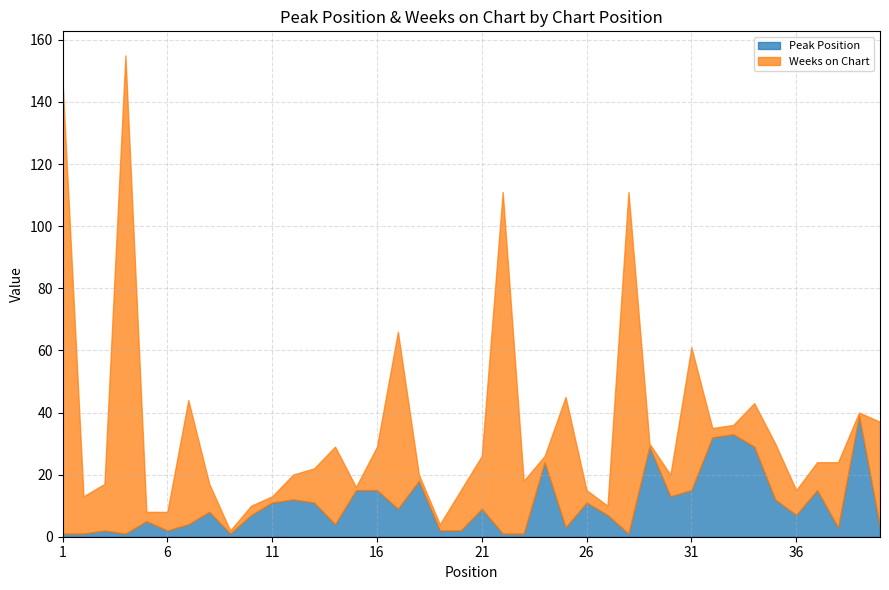

True or false: Peak Position has a value of 0 at 22.

False